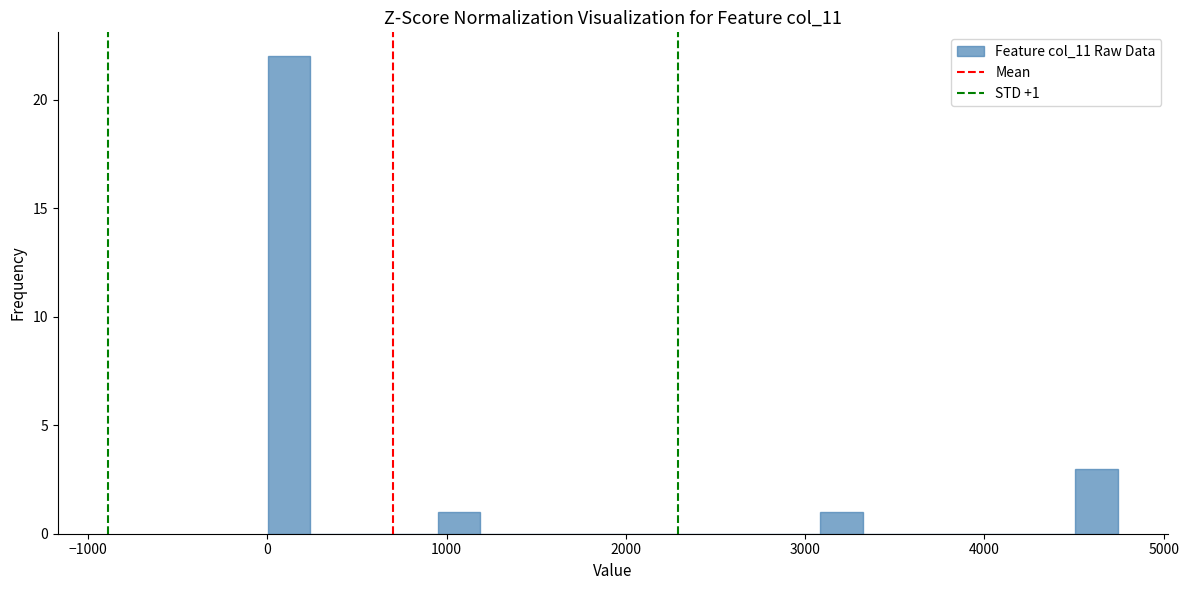

Around what value on the x-axis is the tallest bar? Give the approximate position of its centre, as read against the axis.

100